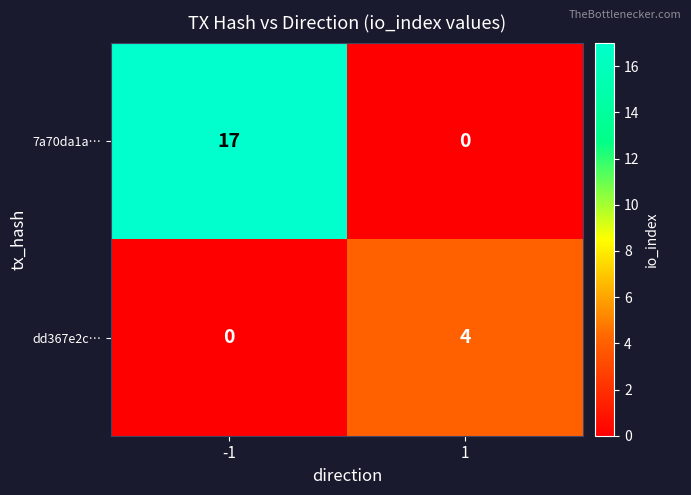

How many positive values does the 7a70da1a… series have?

1